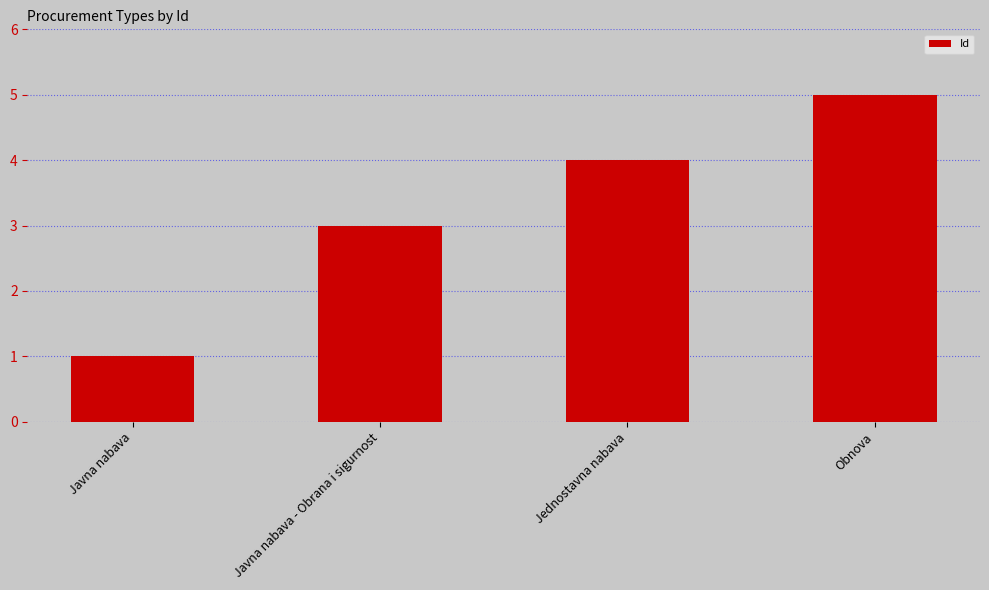

Reading left to right, list all the values displayed in this chart.

1	3	4	5